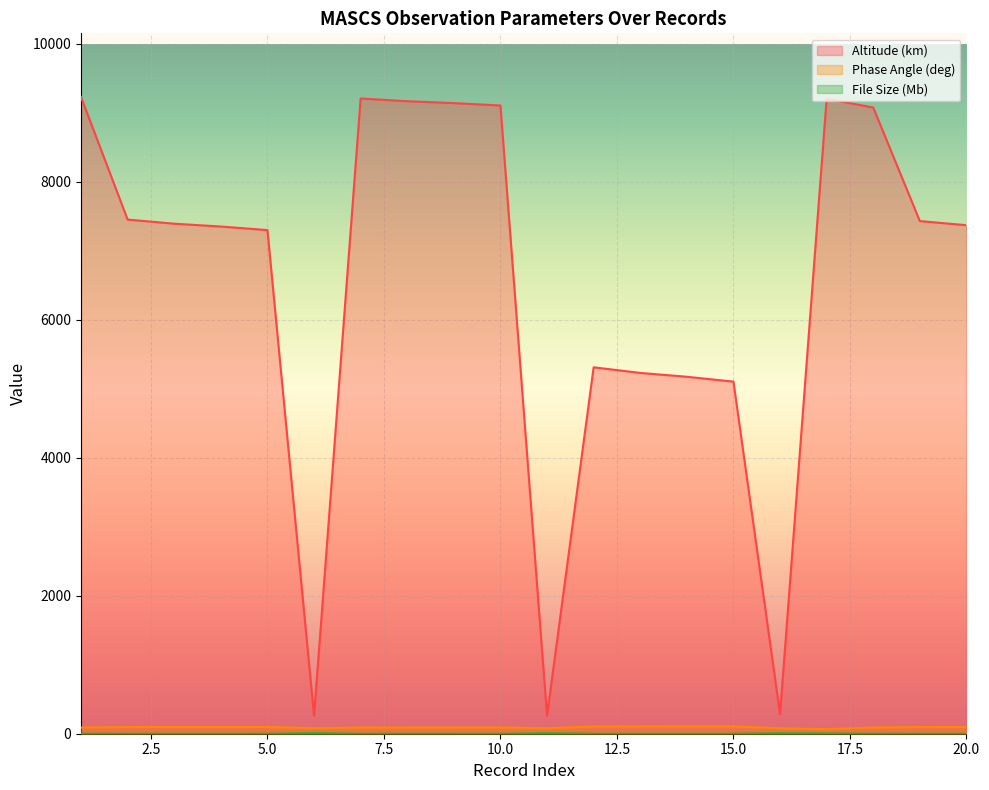

Does the chart display data point markers on the line(s)?

No